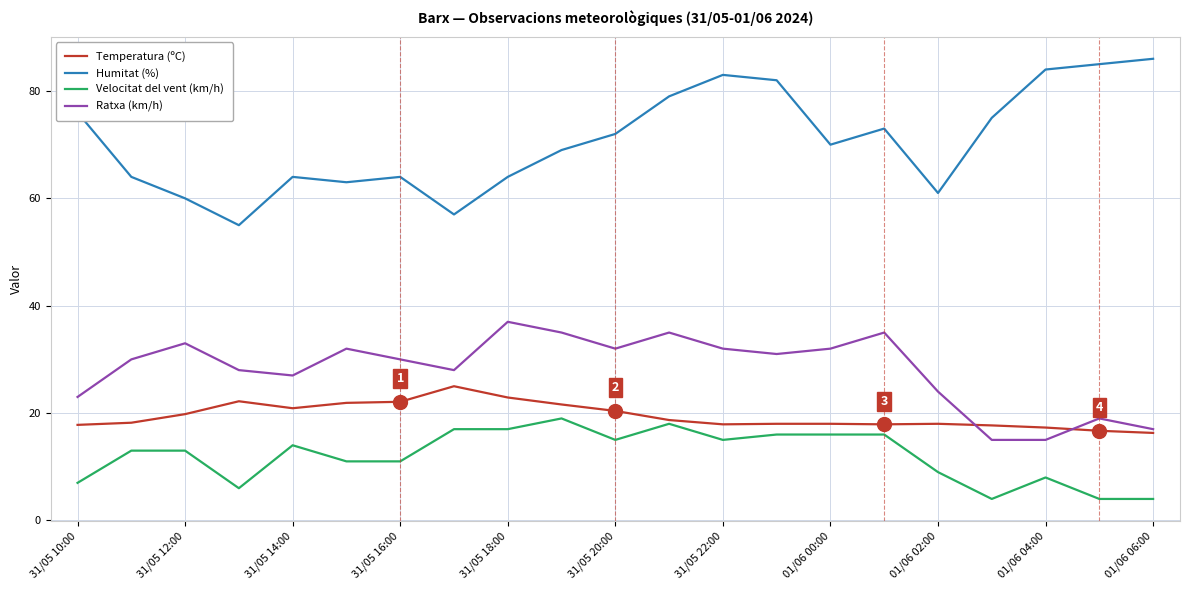

True or false: Velocitat del vent (km/h) and Ratxa (km/h) intersect in this chart.

False